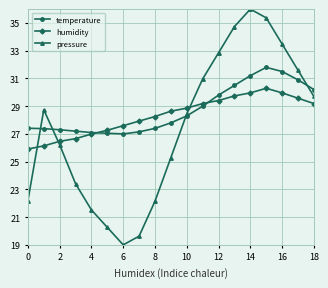

Which series ends up on top after the final intersection of temperature and humidity?

temperature